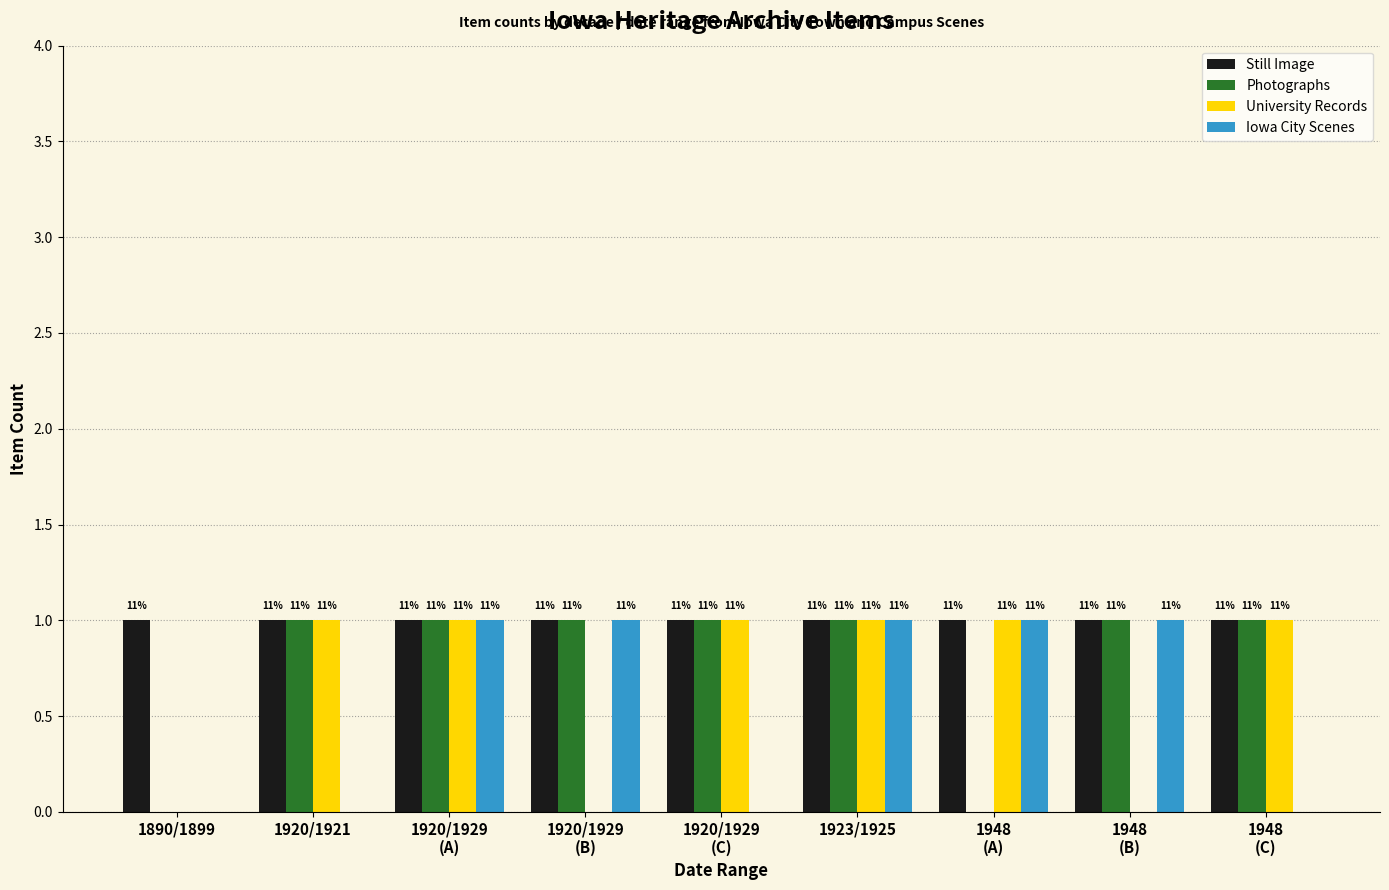

What are all the series names shown in the legend?

Still Image, Photographs, University Records, Iowa City Scenes